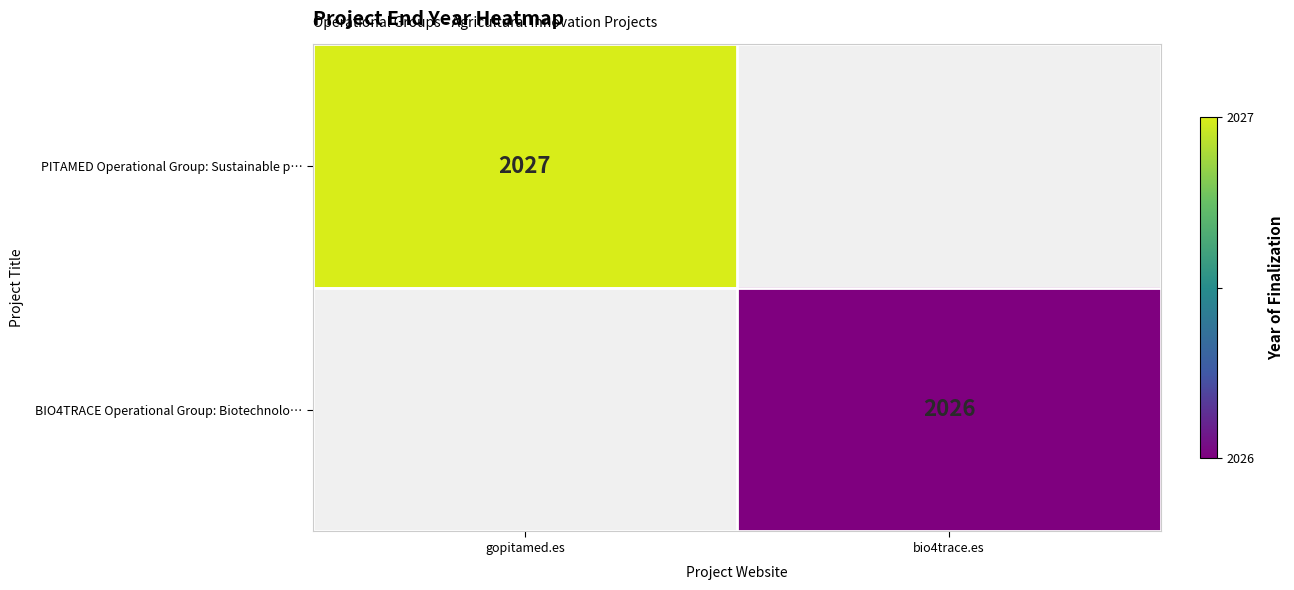

The BIO4TRACE Operational Group: Biotechnolo… series shows 860.2 at bio4trace.es. True or false?

False